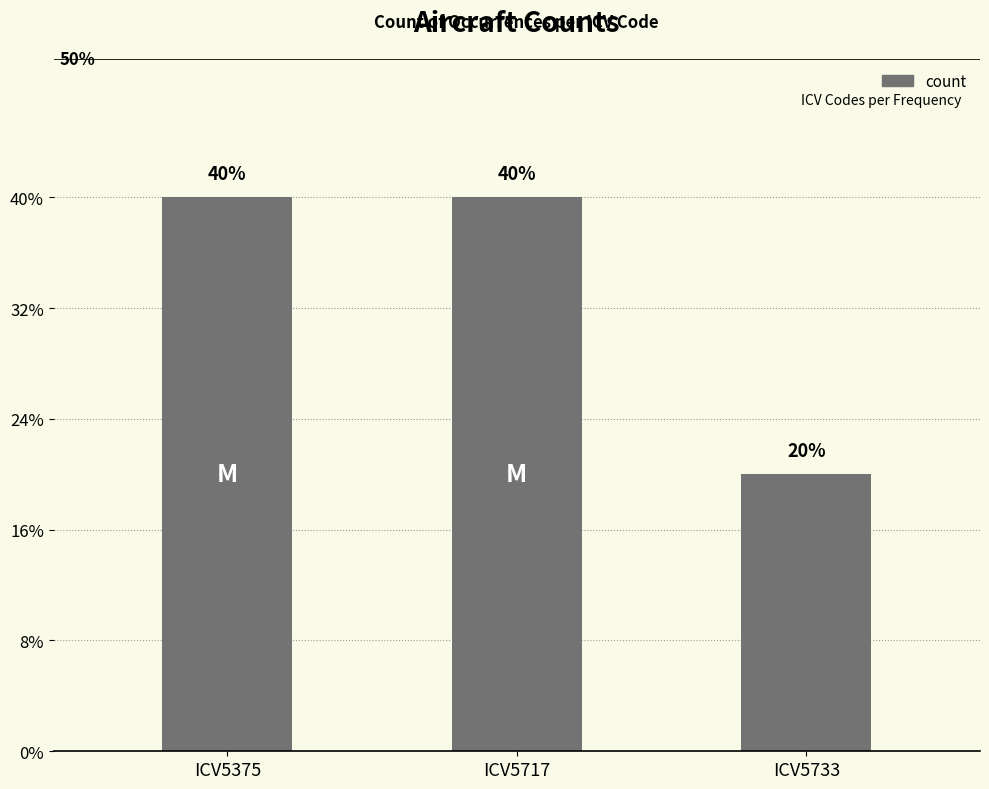

List the labels in order of value, largest first.

ICV5375, ICV5717, ICV5733